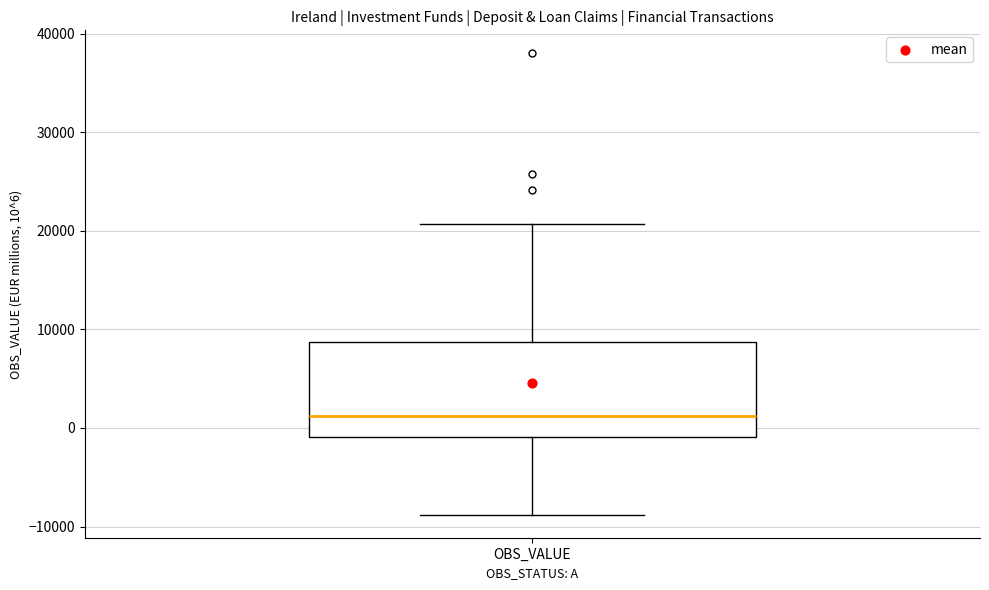

Read this box plot against the y-axis: the position of the median line, the range covered by the box, and the ends of both whiskers. The values are not printed on the chart, so give them approximately, as read against the axis.

median 1000, box -1000 to 9000, whiskers -9000 to 21000